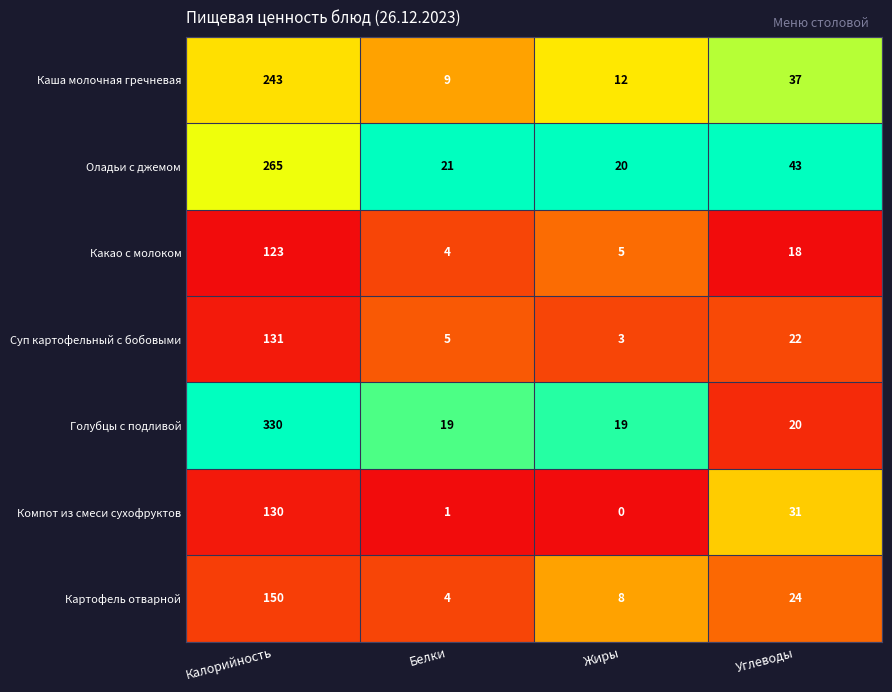

What is the difference between the Суп картофельный с бобовыми values at Жиры and Калорийность?

128